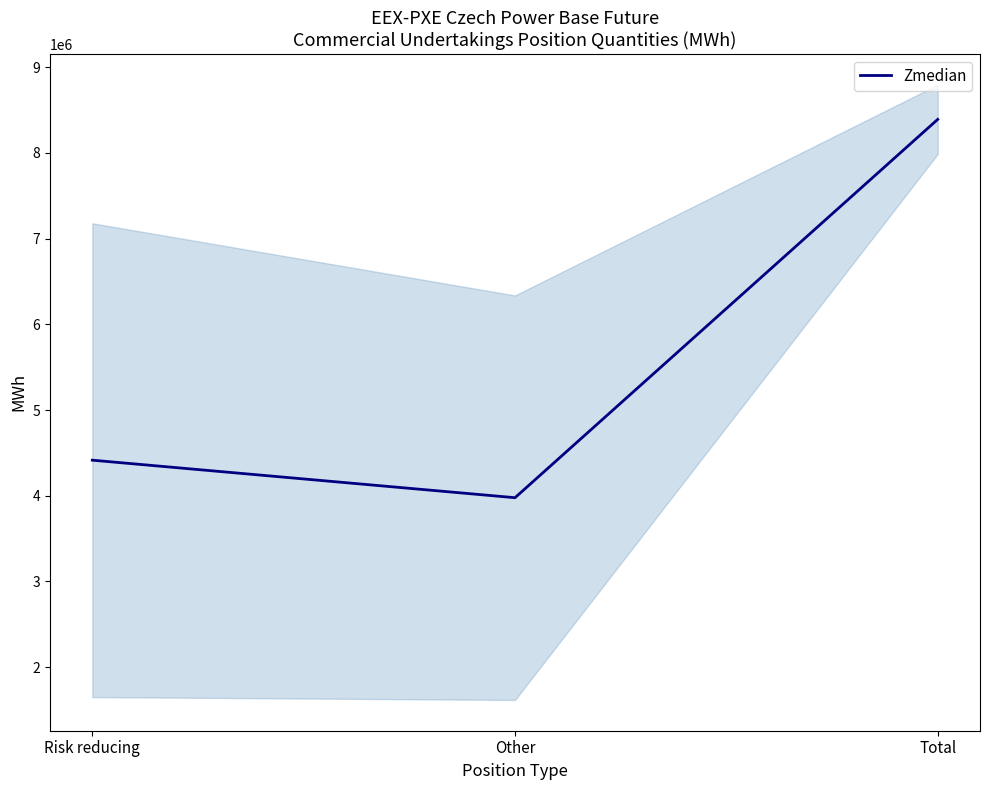

Reading right to left, extract all data points from this chart.

Total=8391961	Other=3977013	Risk reducing=4414948